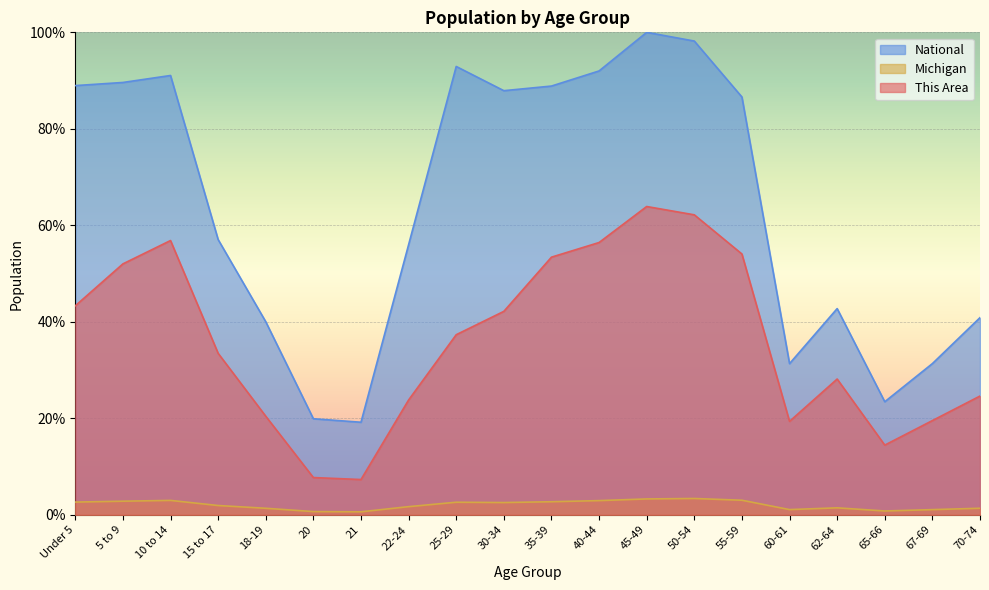

In This Area, how many points are lower than both neighbors (excluding endpoints)?

3